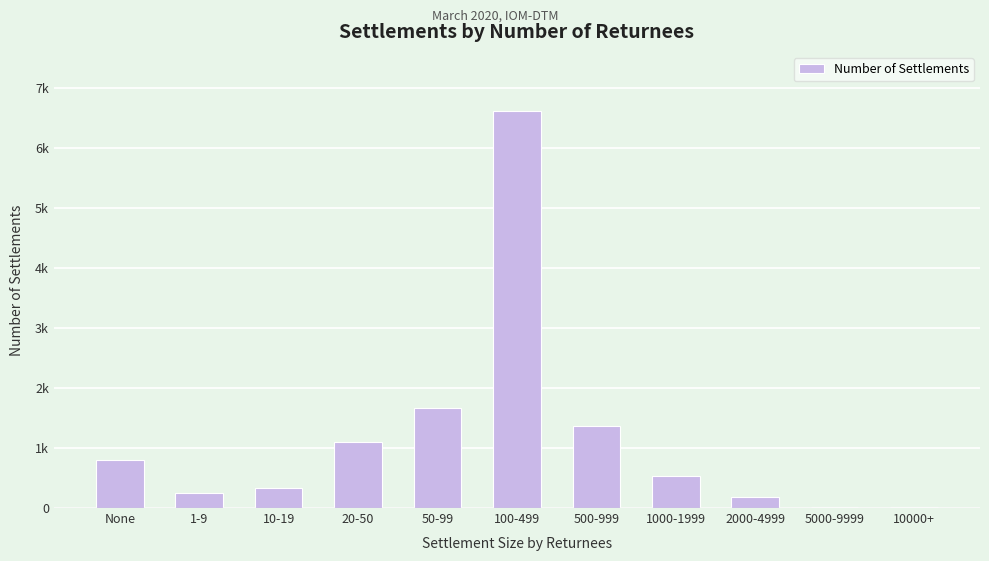

Are the bars horizontal?

No